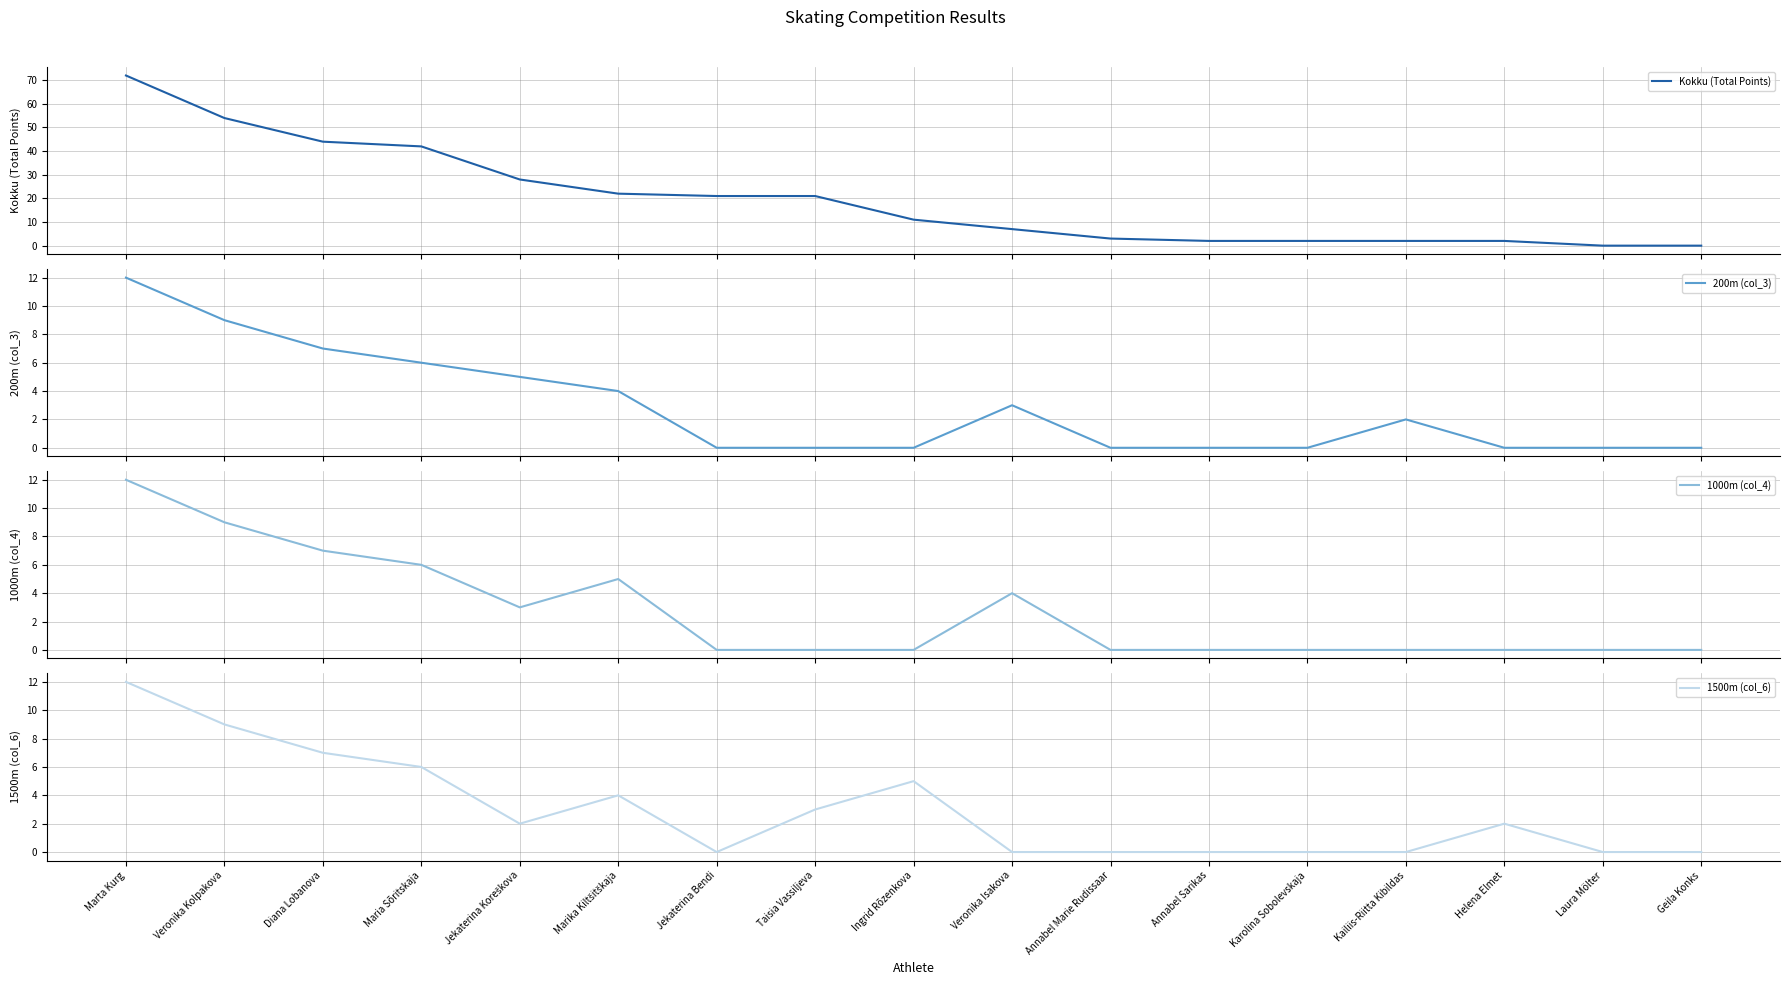

The 200m (col_3) series shows 6 at Helena Elmet. True or false?

False